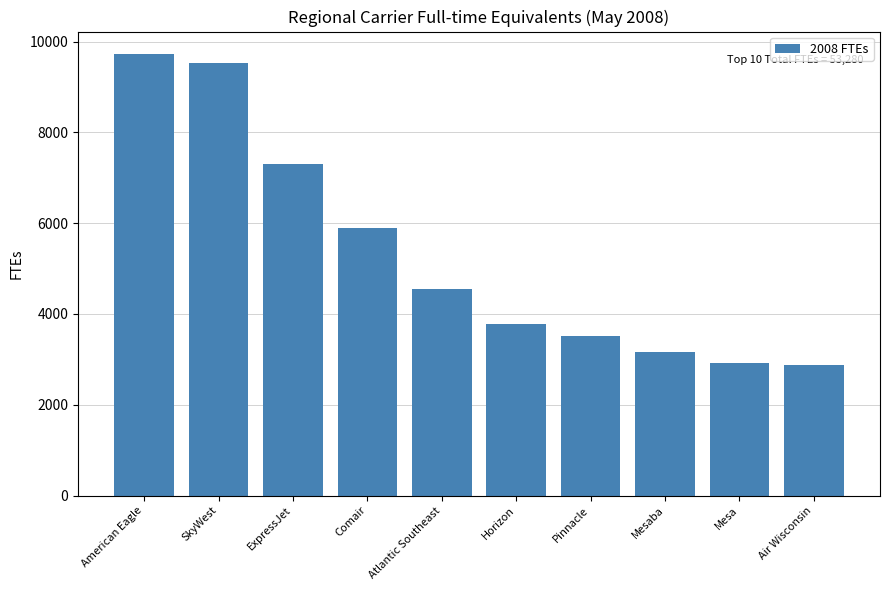

True or false: the data shows 14767 at SkyWest.

False